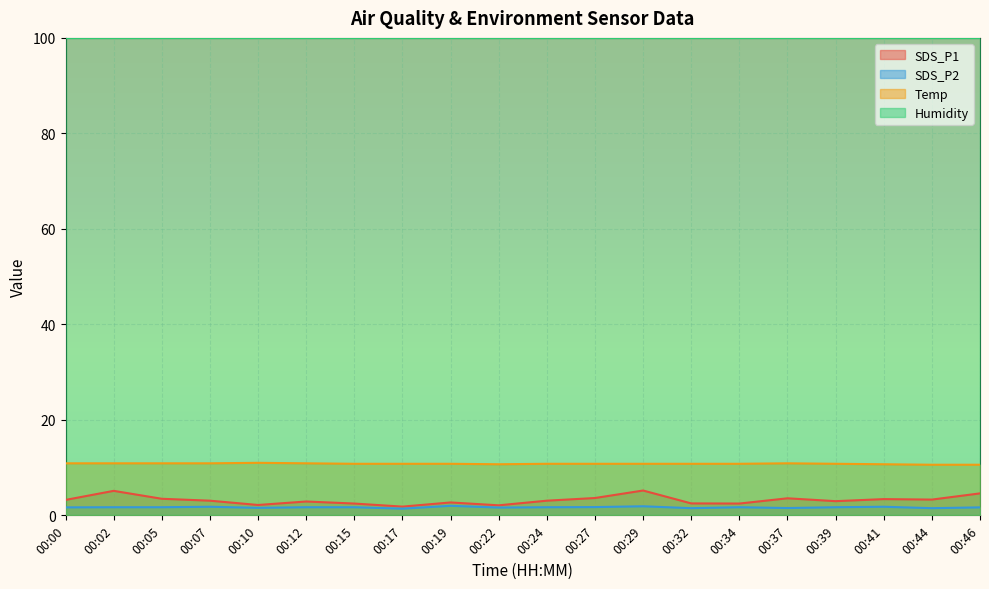

What are all the series names shown in the legend?

SDS_P1, SDS_P2, Temp, Humidity